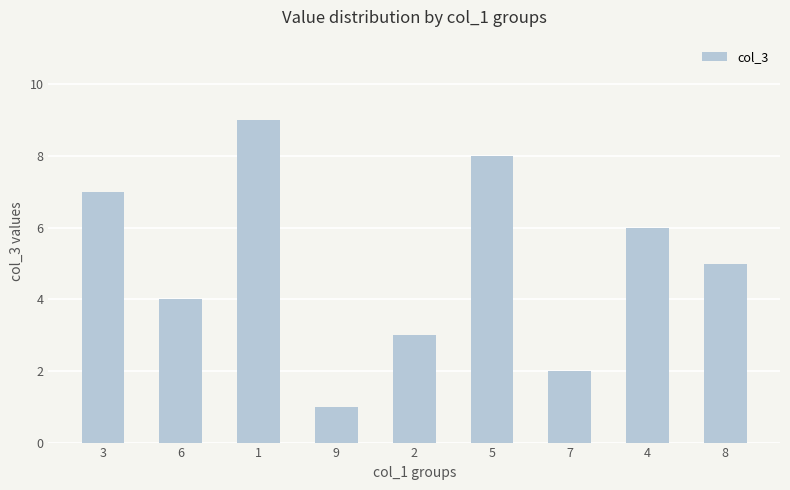

Between 3 and 4, which is larger?

3